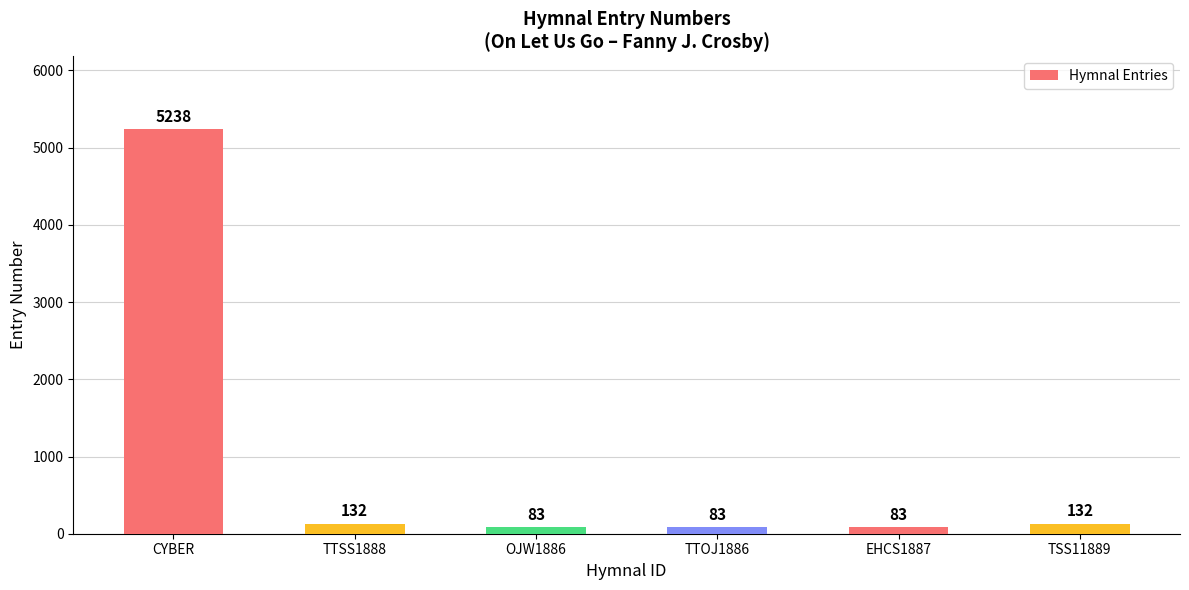

What is the label of the 4th bar from the left?

TTOJ1886